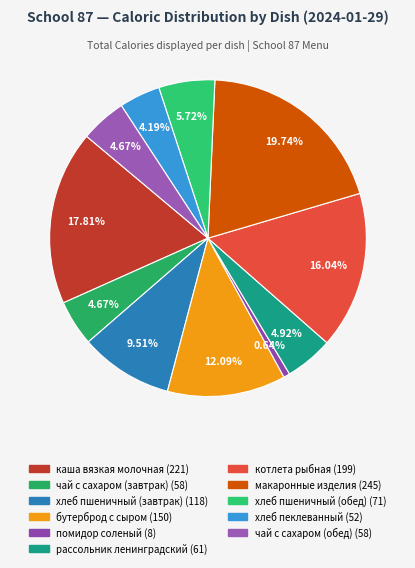

Rank the categories by value from highest to lowest.

макаронные изделия, каша вязкая молочная, котлета рыбная, бутерброд с сыром, хлеб пшеничный (завтрак), хлеб пшеничный (обед), рассольник ленинградский, чай с сахаром (завтрак), чай с сахаром (обед), хлеб пеклеванный, помидор соленый